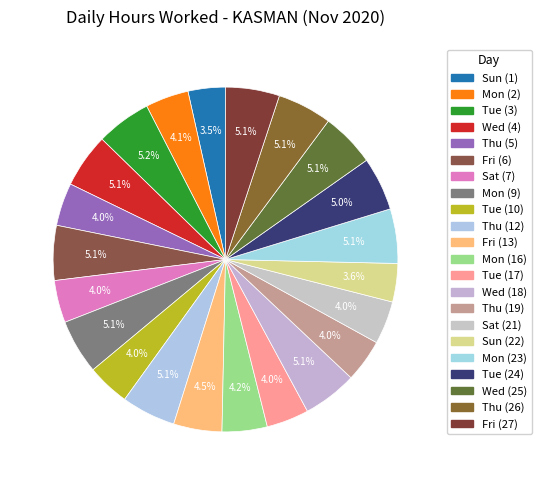

Does any single category account for the majority?

No